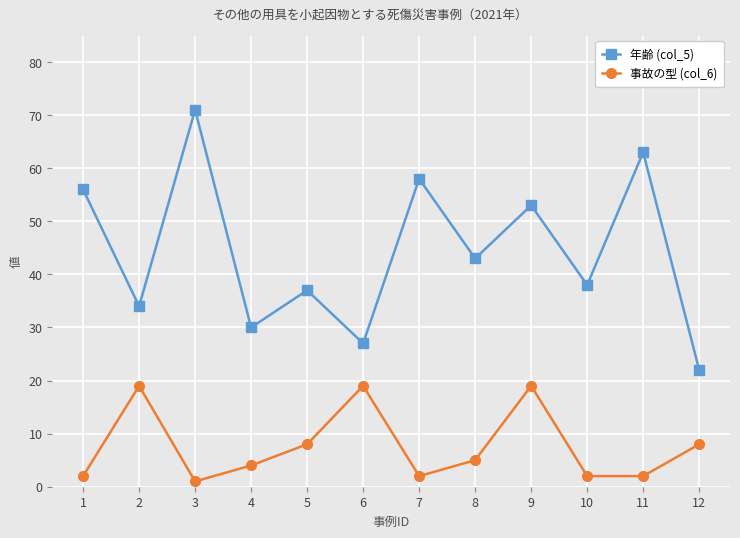

At which label is 年齢 (col_5) closest to 46?

8